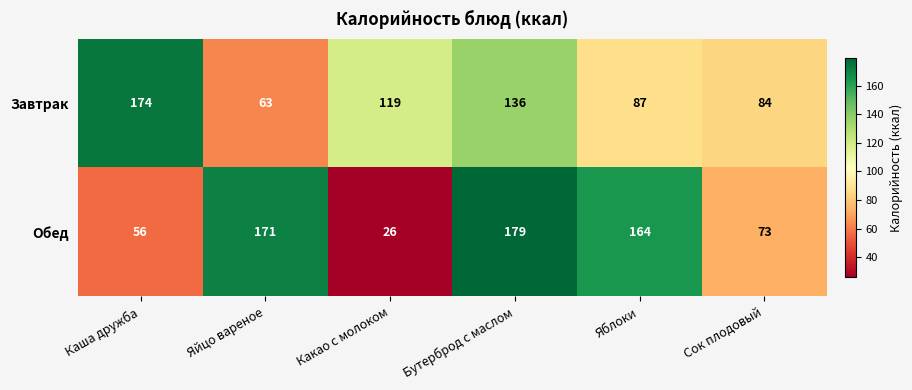

How many data points in Обед are less than 164?

3